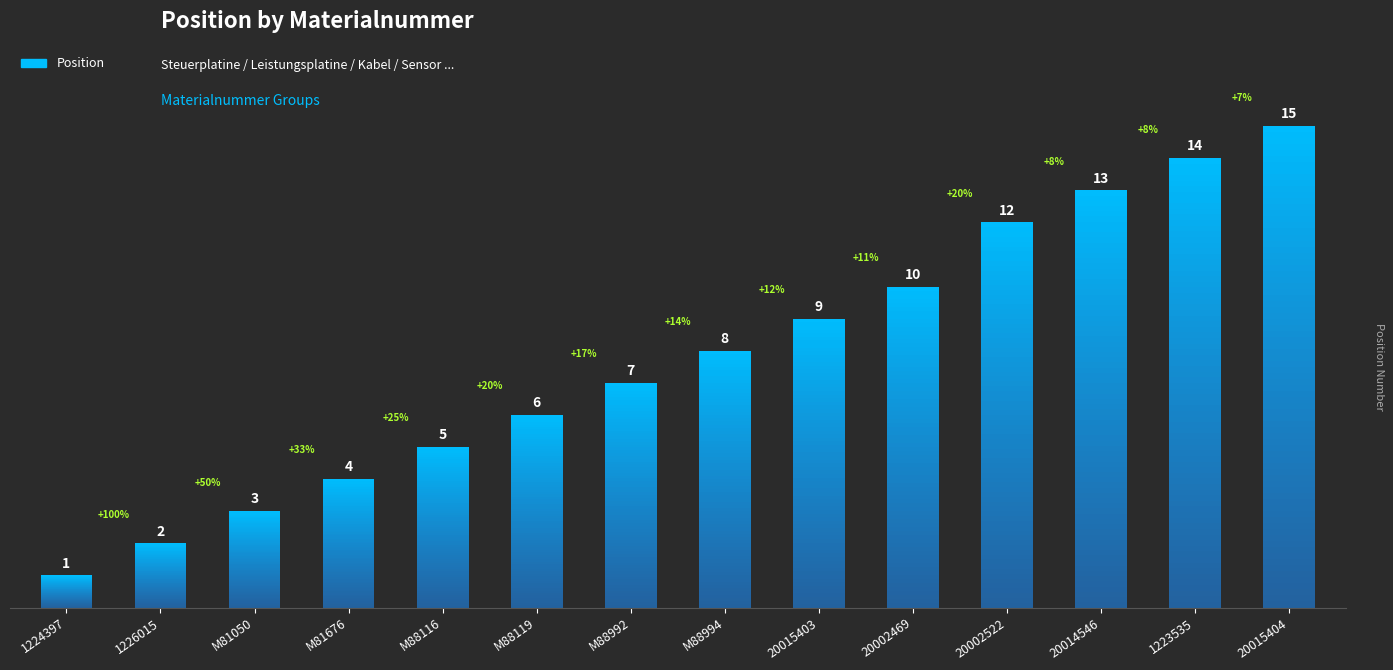

Rank the categories by value from lowest to highest.

1224397, 1226015, M81050, M81676, M88116, M88119, M88992, M88994, 20015403, 20002469, 20002522, 20014546, 1223535, 20015404